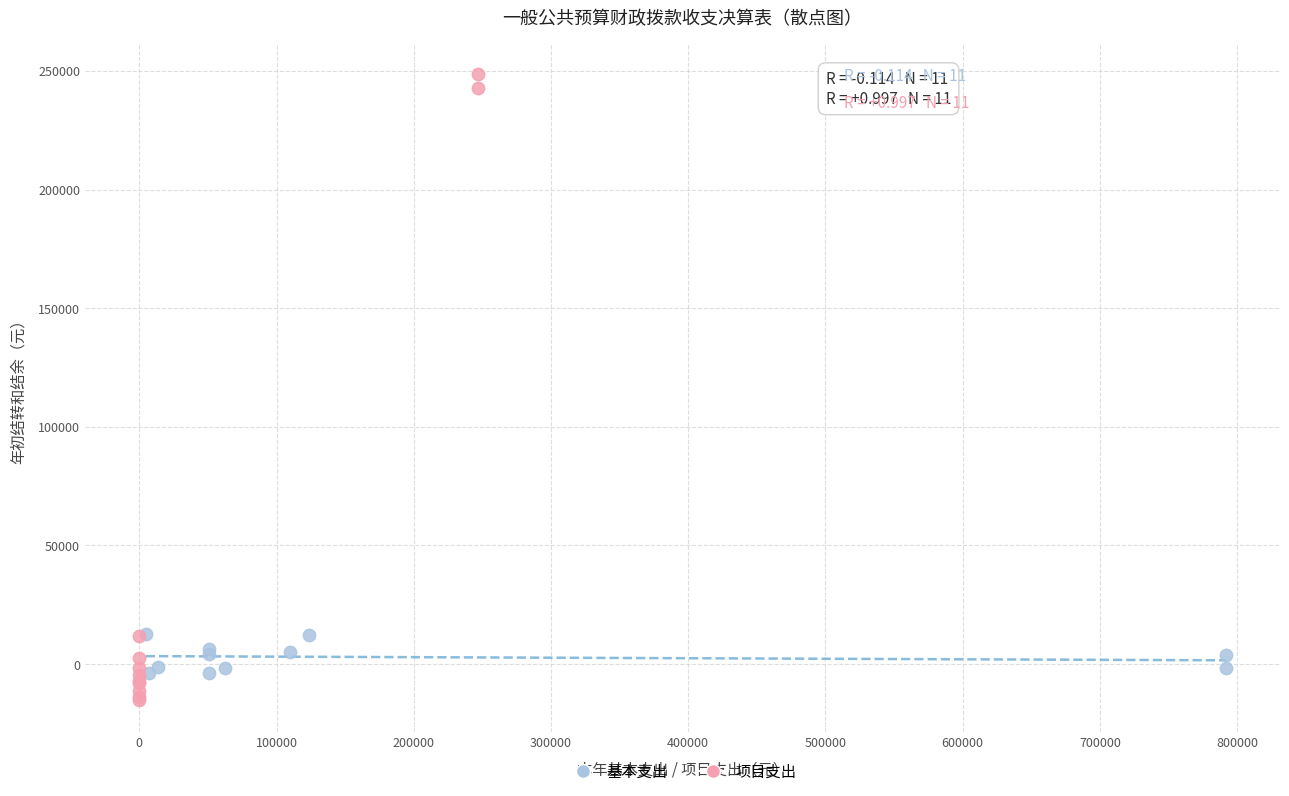

Which series contains the highest Y value?

项目支出